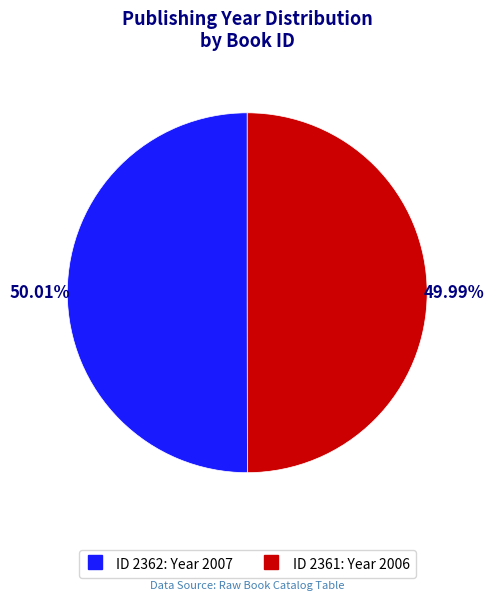

Is there any slice that represents more than half of the pie?

Yes